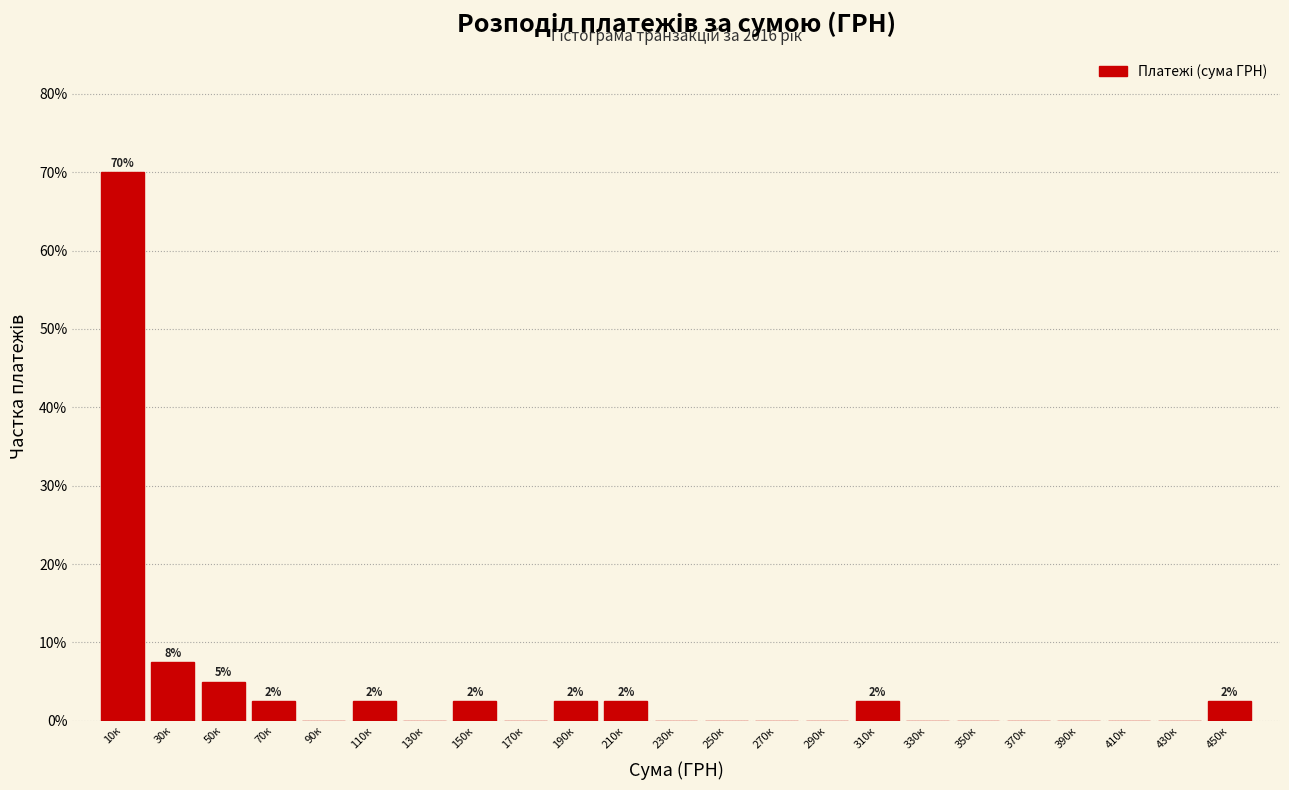

Reading left to right, list all the values displayed in this chart.

10к=70.0	30к=7.5	50к=5.0	70к=2.5	90к=0.0	110к=2.5	130к=0.0	150к=2.5	170к=0.0	190к=2.5	210к=2.5	230к=0.0	250к=0.0	270к=0.0	290к=0.0	310к=2.5	330к=0.0	350к=0.0	370к=0.0	390к=0.0	410к=0.0	430к=0.0	450к=2.5